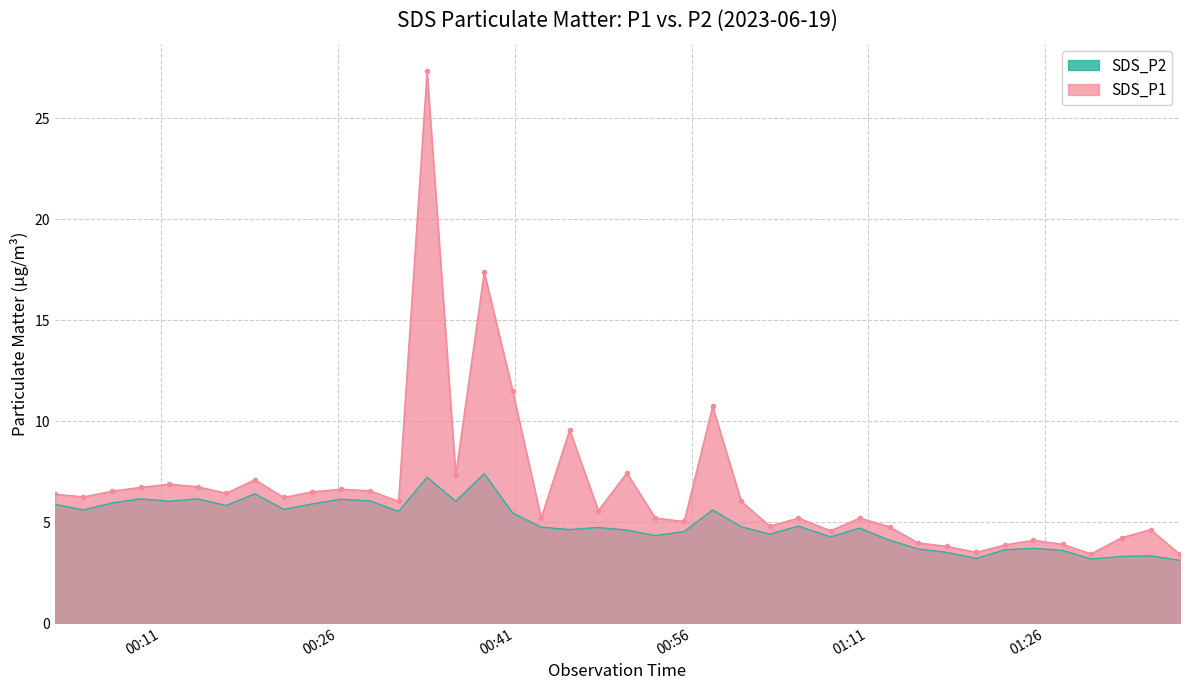

True or false: SDS_P2 and SDS_P1 intersect in this chart.

False